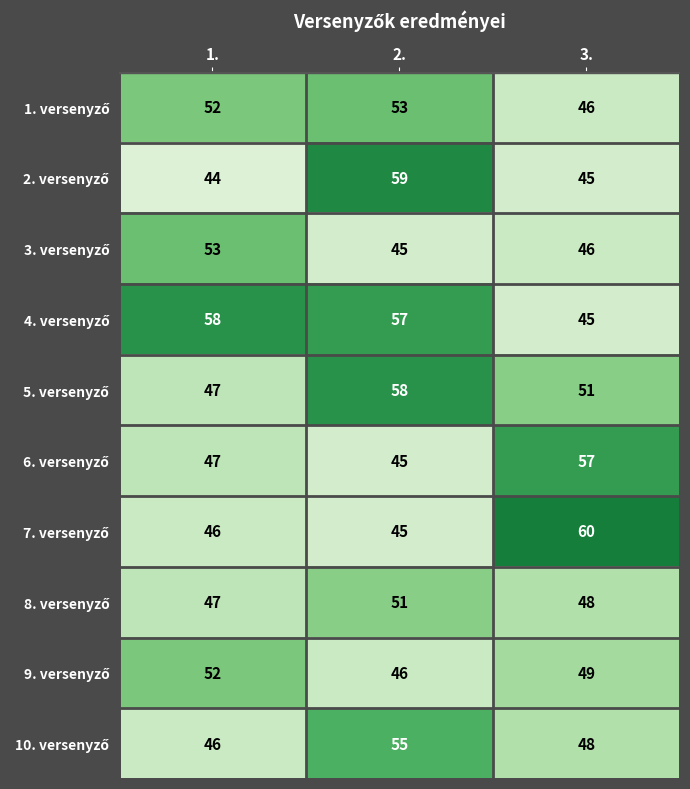

At which category is the sum across all series the highest?

2.